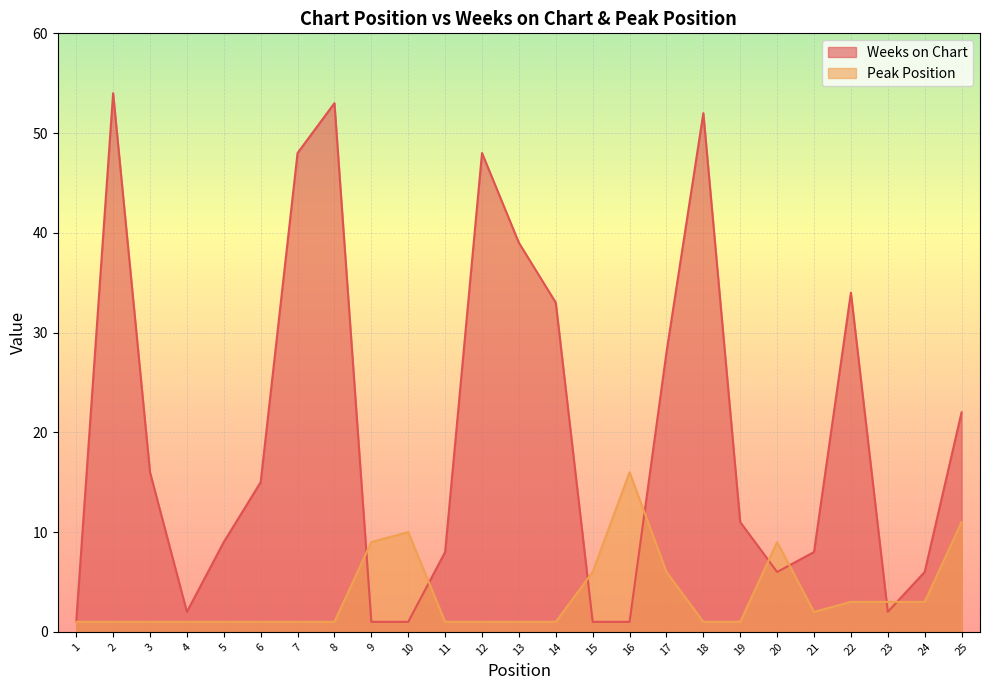

Where is the first local minimum for Weeks on Chart?

4